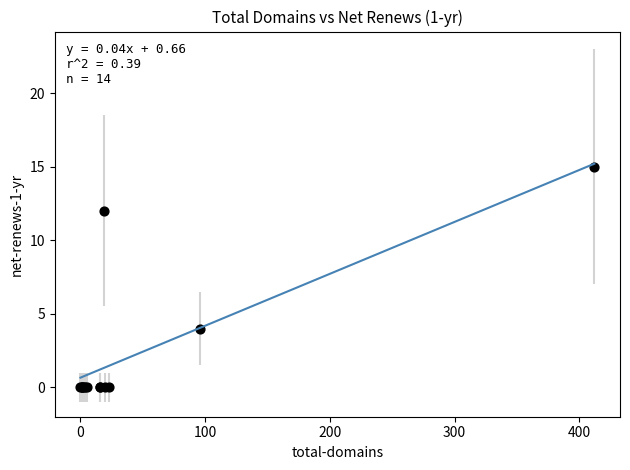

What Y value in the scatter plot is closest to 7?

4